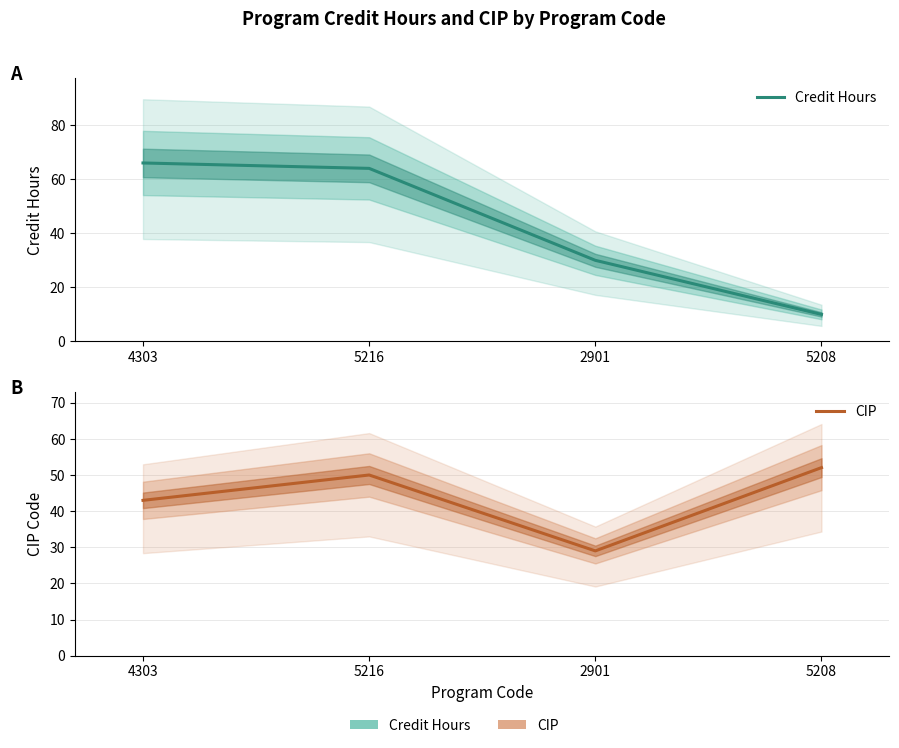

True or false: Credit Hours has a value of 66.0 at 4303.

True